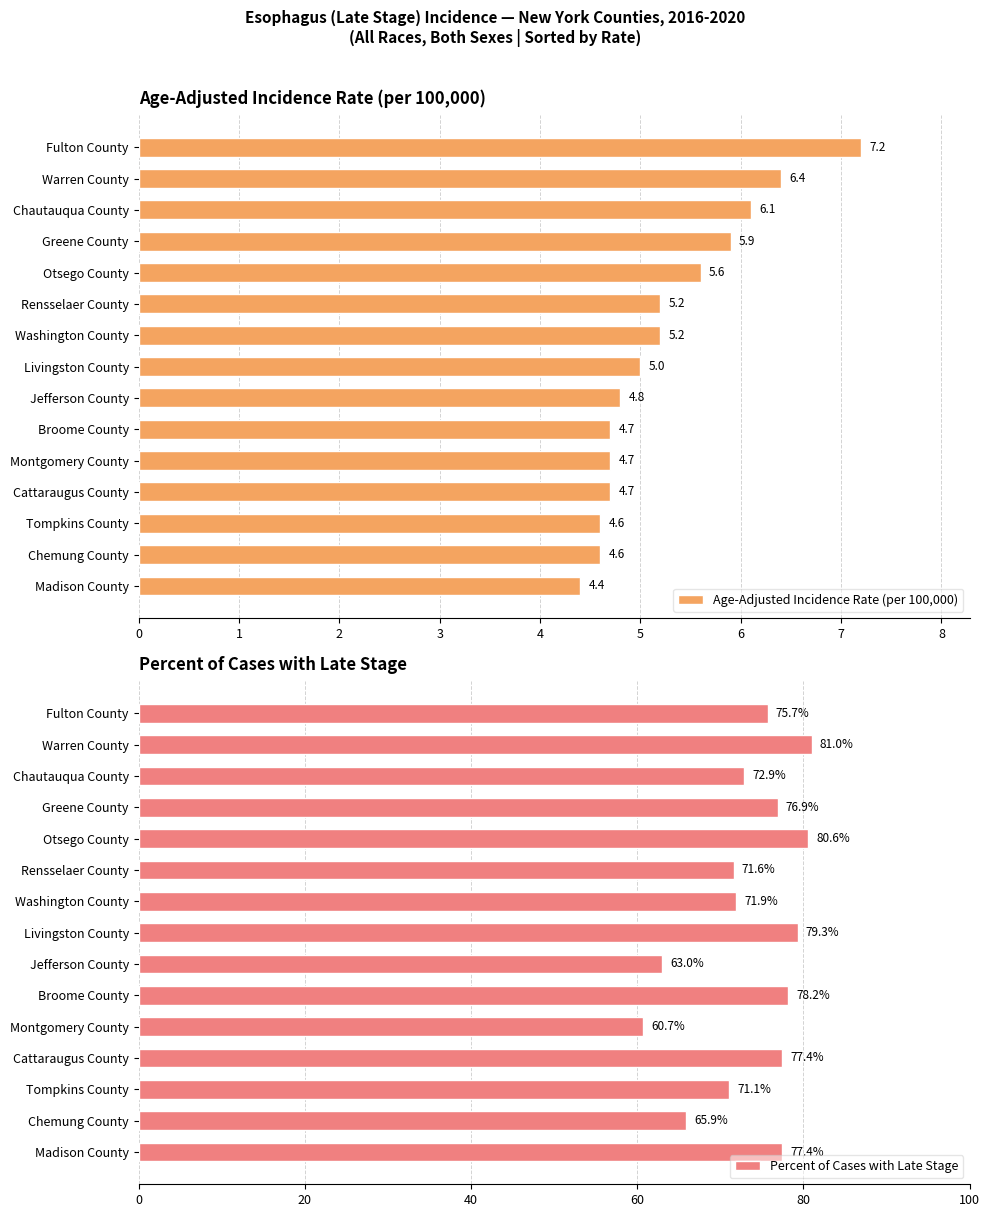

Rank the series by their average value, from highest to lowest.

Percent of Cases with Late Stage, Age-Adjusted Incidence Rate (per 100,000)